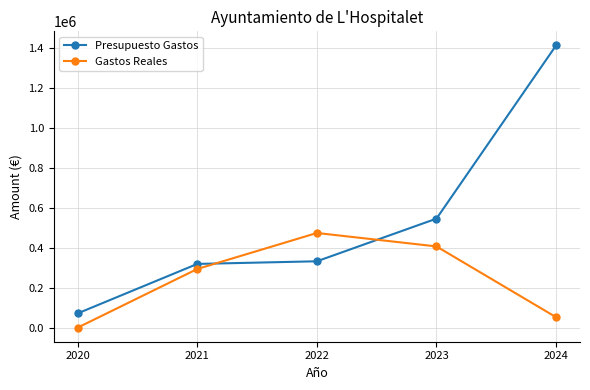

The Gastos Reales series shows 607108.3 at 2023. True or false?

False